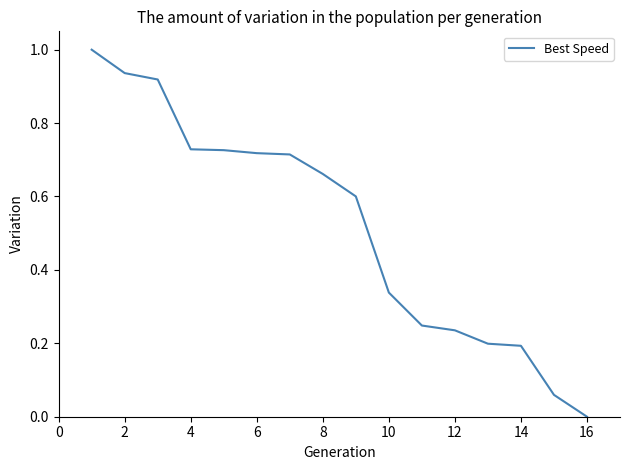

What is the greatest value displayed?

1.0